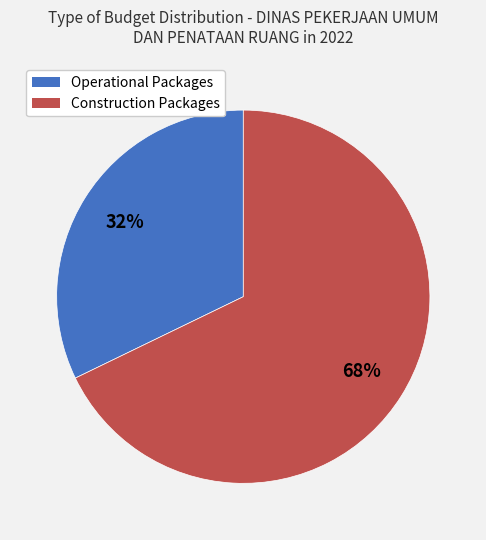

Combined, do Operational Packages and Construction Packages account for over 50%?

Yes